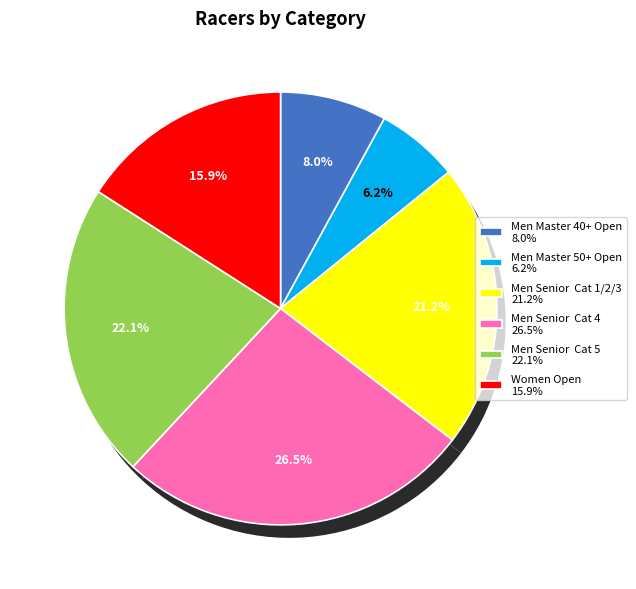

Count the number of slices in the pie.

6